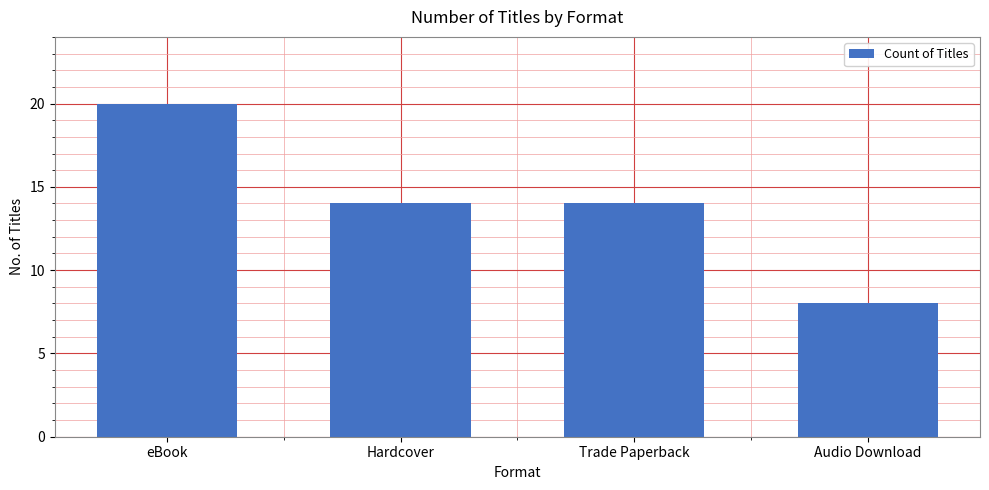

What is the label of the 1st bar from the right?

Audio Download